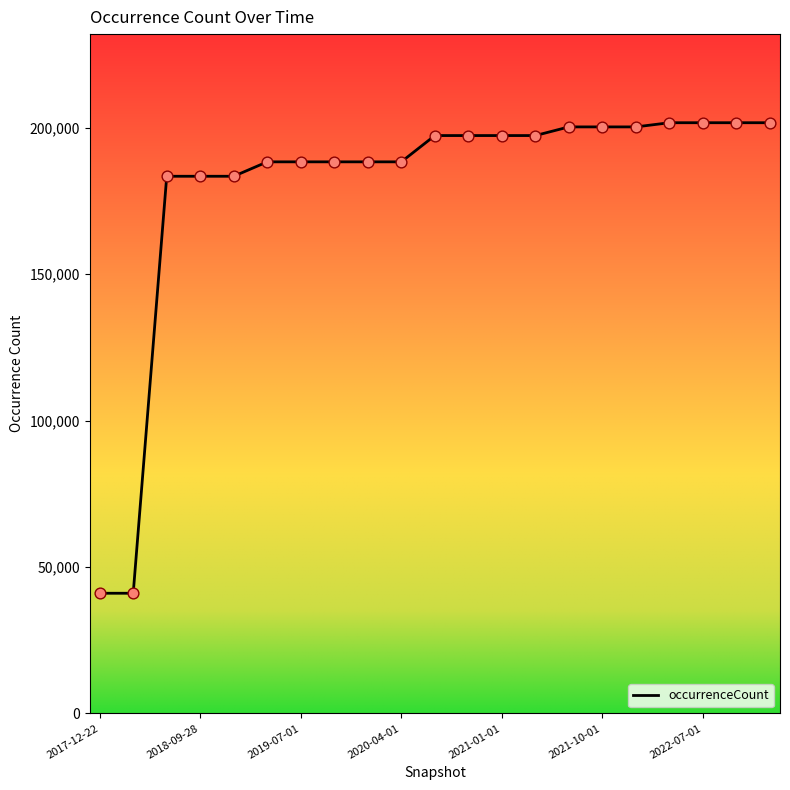

What is the smallest value displayed?

41032